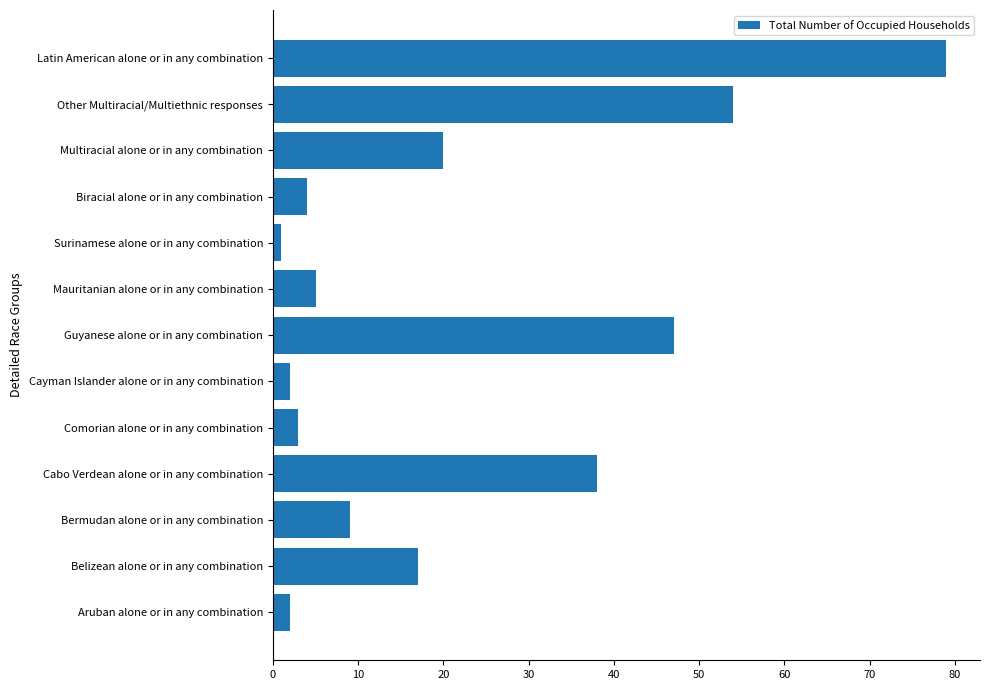

Reading bottom to top, what are all the values shown in this chart?

Aruban alone or in any combination=2	Belizean alone or in any combination=17	Bermudan alone or in any combination=9	Cabo Verdean alone or in any combination=38	Comorian alone or in any combination=3	Cayman Islander alone or in any combination=2	Guyanese alone or in any combination=47	Mauritanian alone or in any combination=5	Surinamese alone or in any combination=1	Biracial alone or in any combination=4	Multiracial alone or in any combination=20	Other Multiracial/Multiethnic responses=54	Latin American alone or in any combination=79